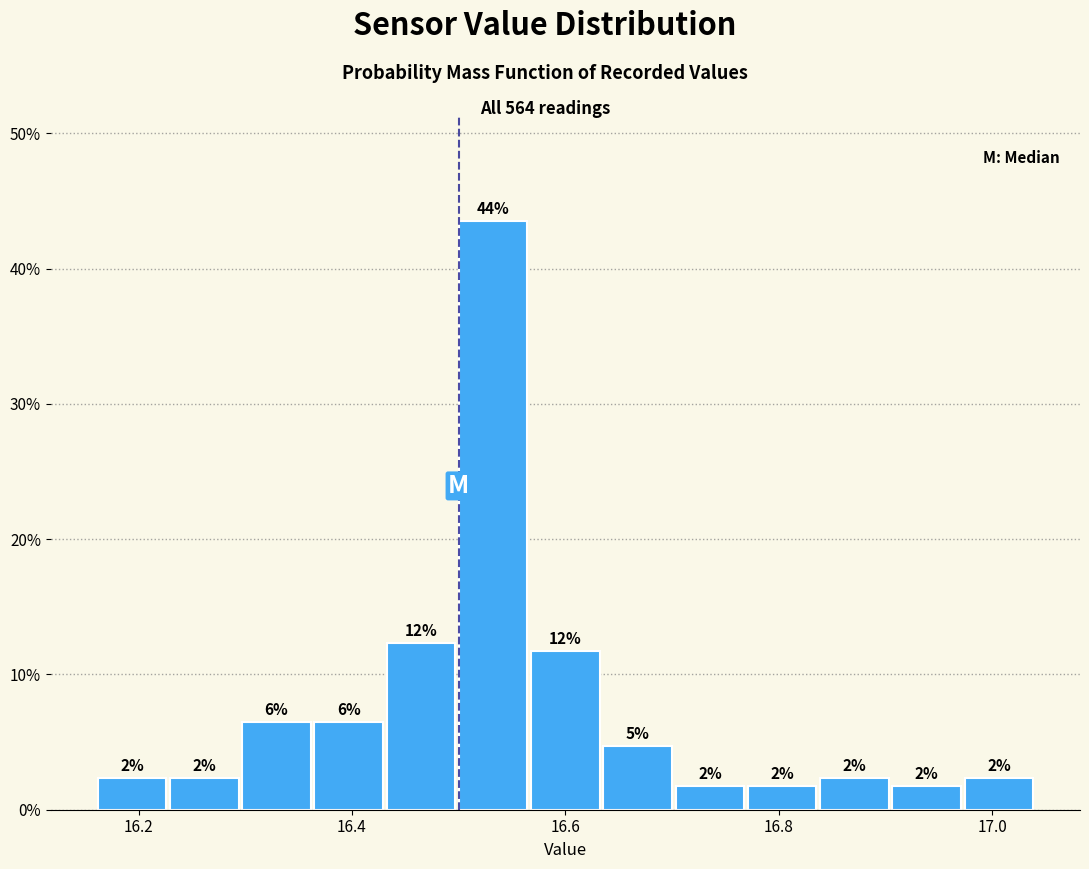

Read against the x-axis, roughly where is the centre of the tallest bar?

16.54